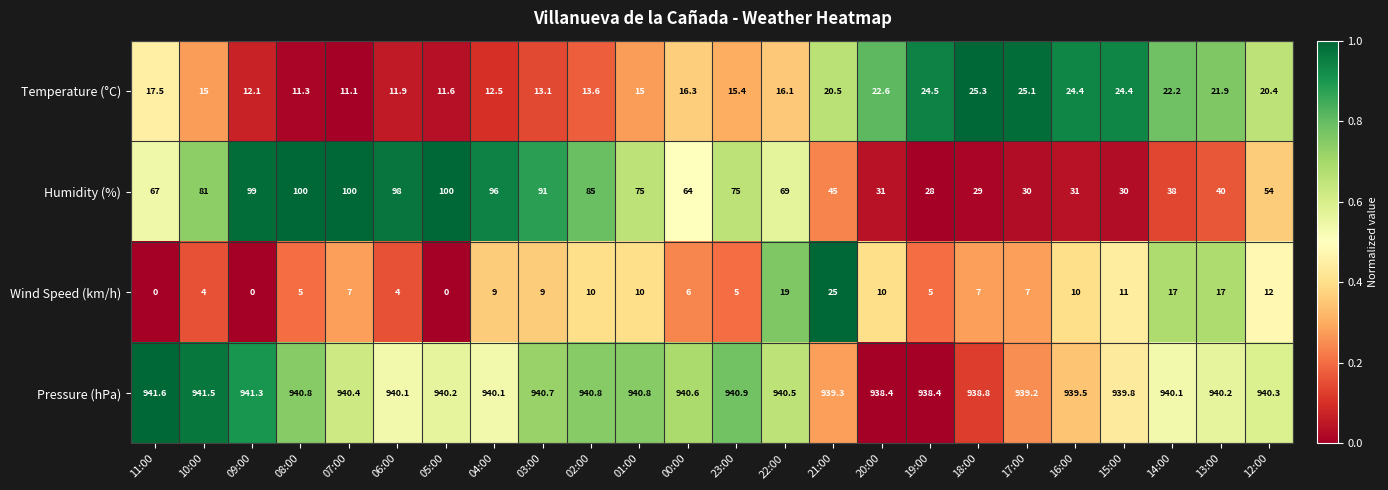

Rank the series at 04:00 from lowest to highest value.

Wind Speed (km/h), Temperature (°C), Humidity (%), Pressure (hPa)